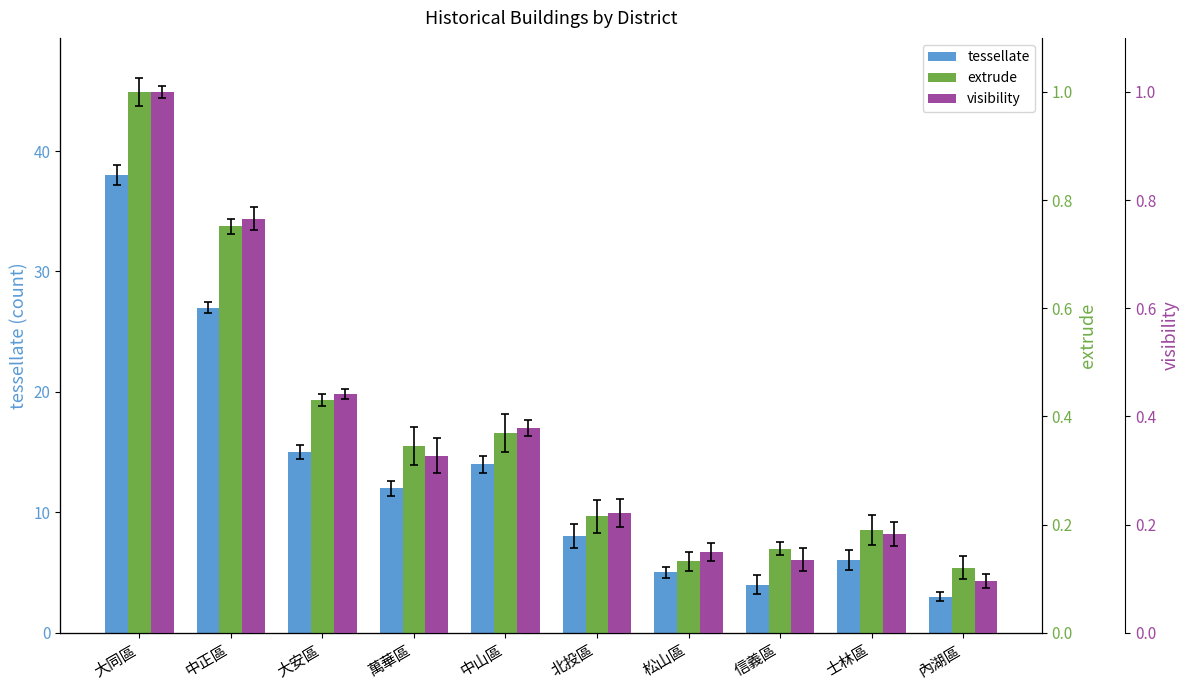

The extrude series shows 0.3 at 萬華區. True or false?

True